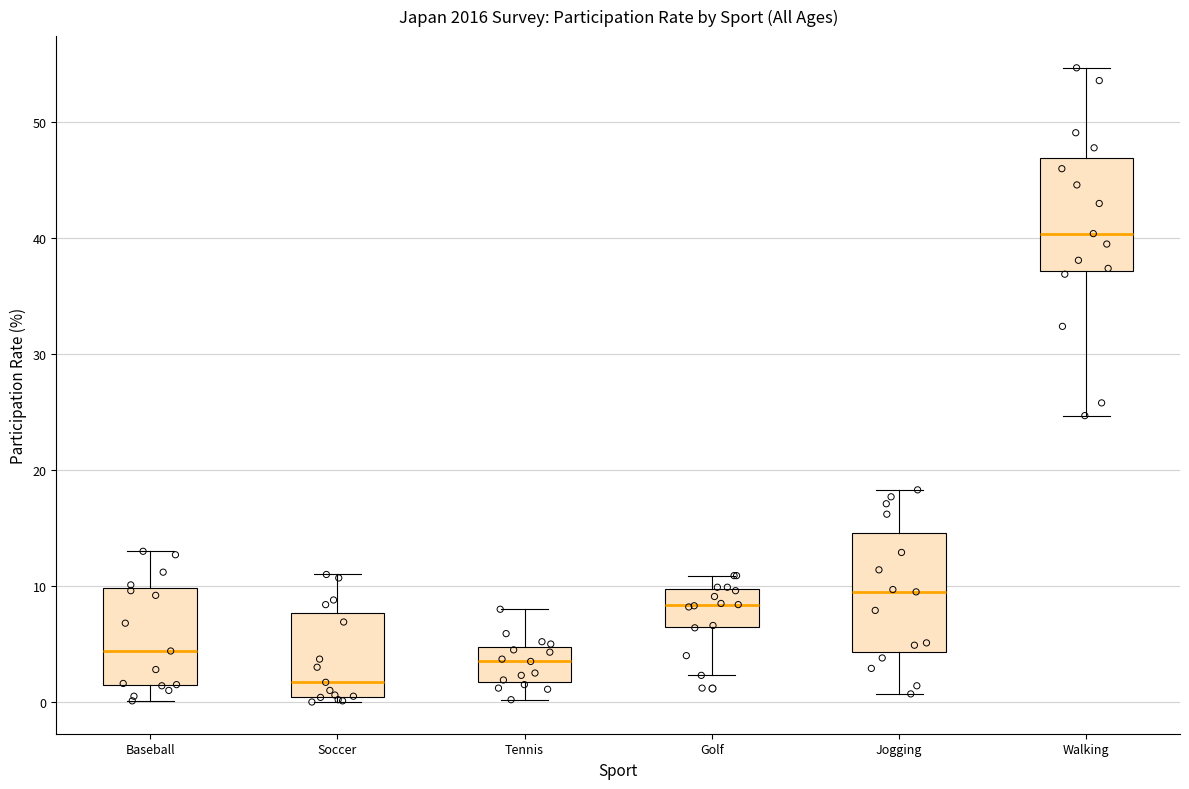

Which box's median line is the highest?

Walking